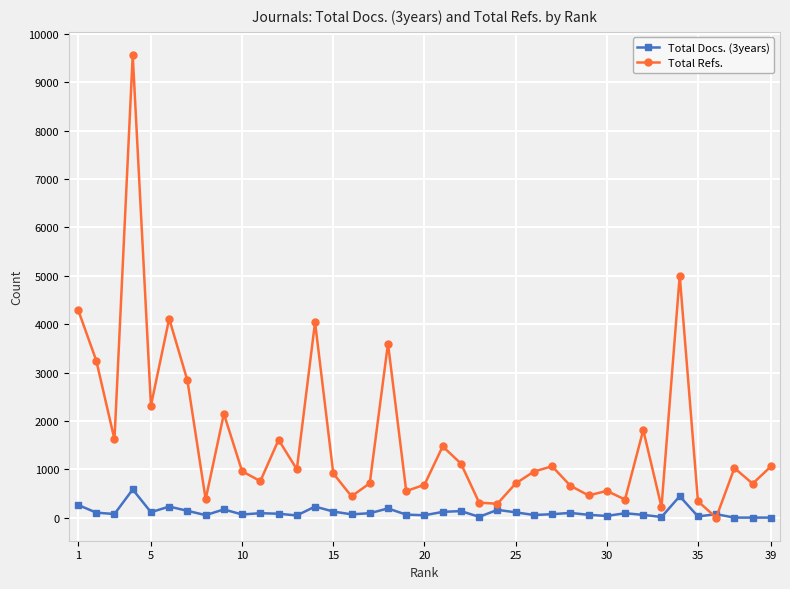

How many lines are shown in the chart?

2